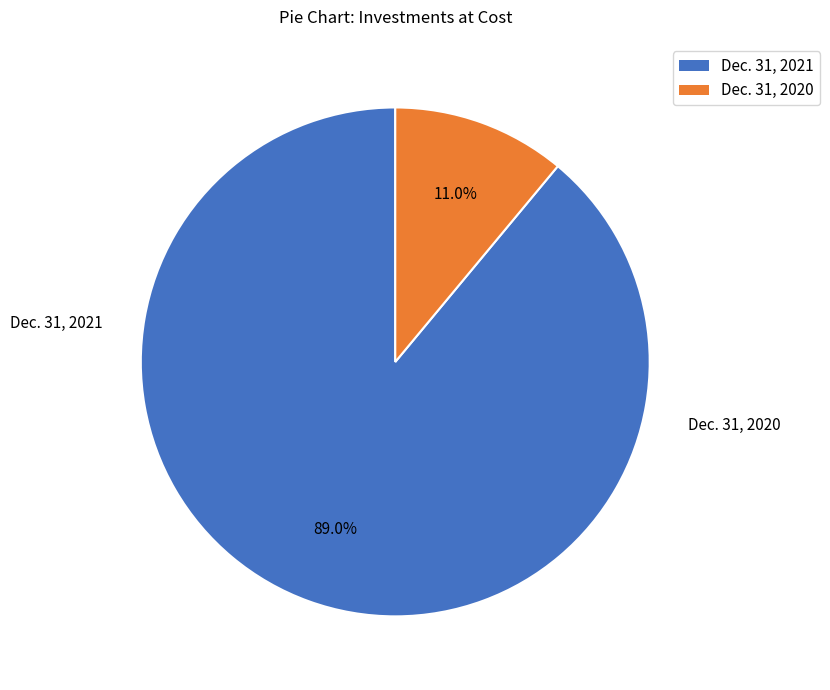

Does any single category account for the majority?

Yes